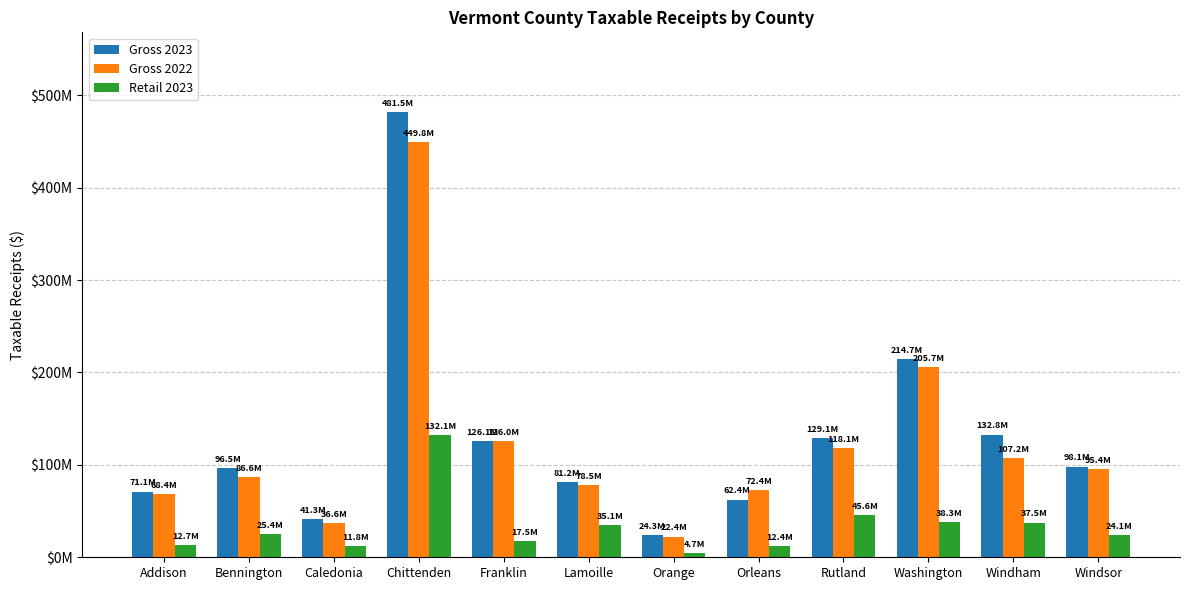

What are all the series names shown in the legend?

Gross 2023, Gross 2022, Retail 2023